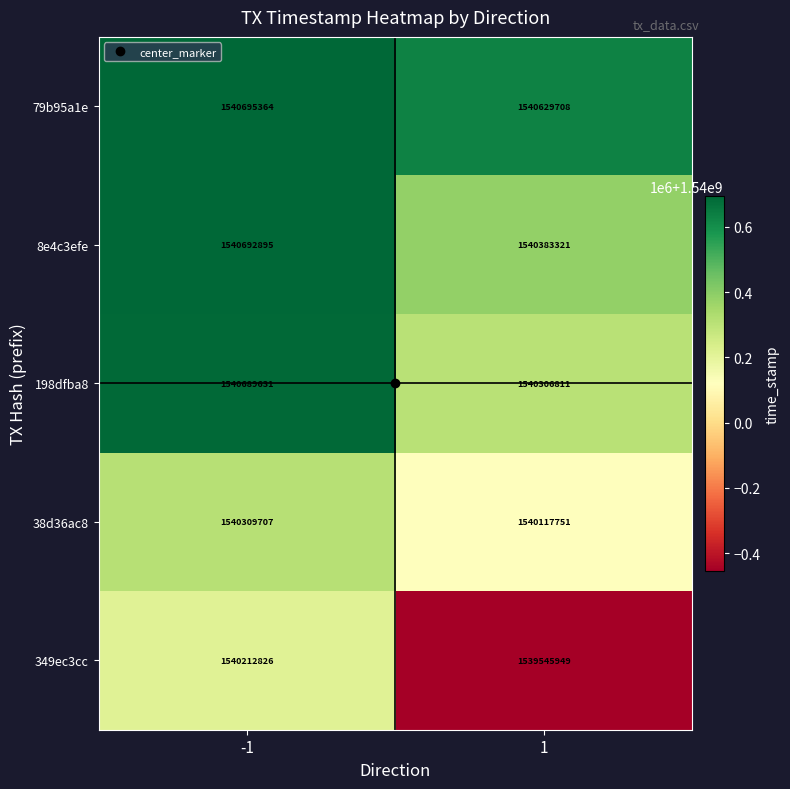

True or false: 8e4c3efe has a value of 1540383321 at 1.

True